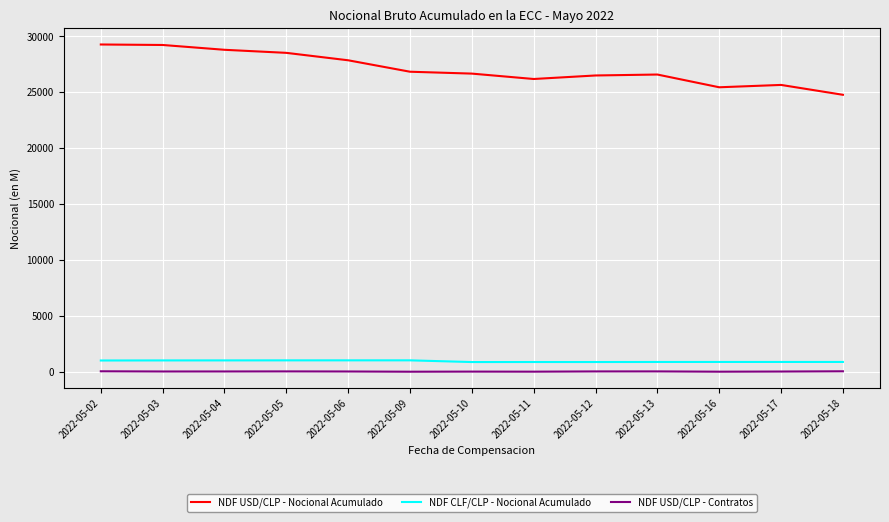

True or false: NDF USD/CLP - Nocional Acumulado and NDF USD/CLP - Contratos intersect in this chart.

False